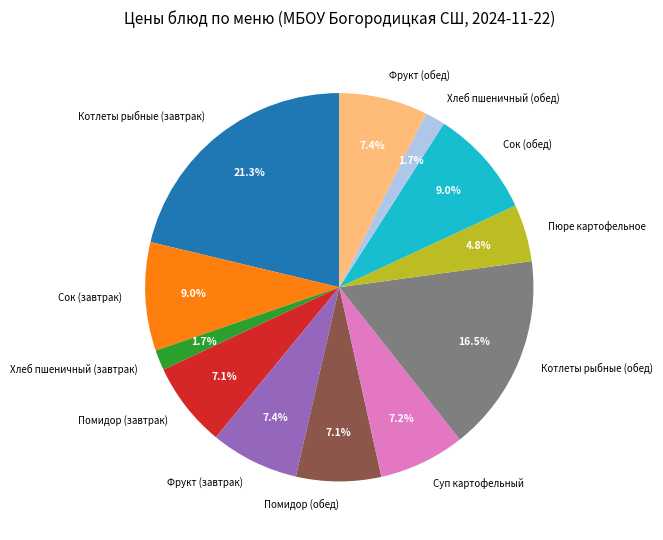

Which category has the biggest portion of the pie?

Котлеты рыбные (завтрак)